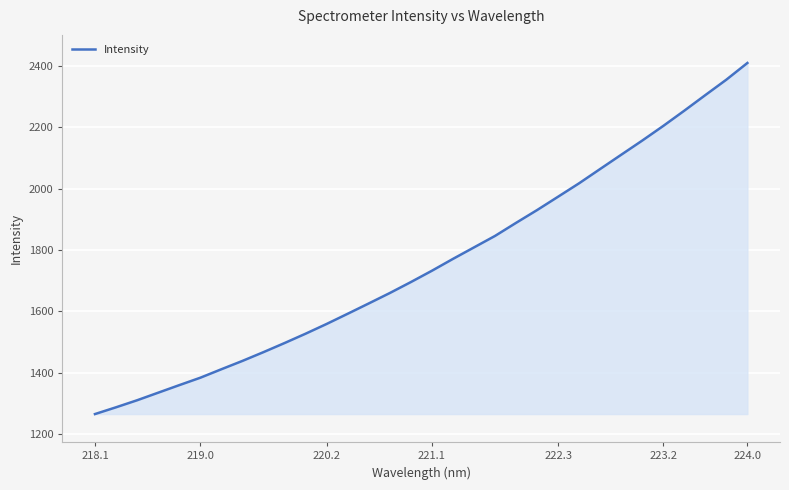

What is the greatest value displayed?

2410.3